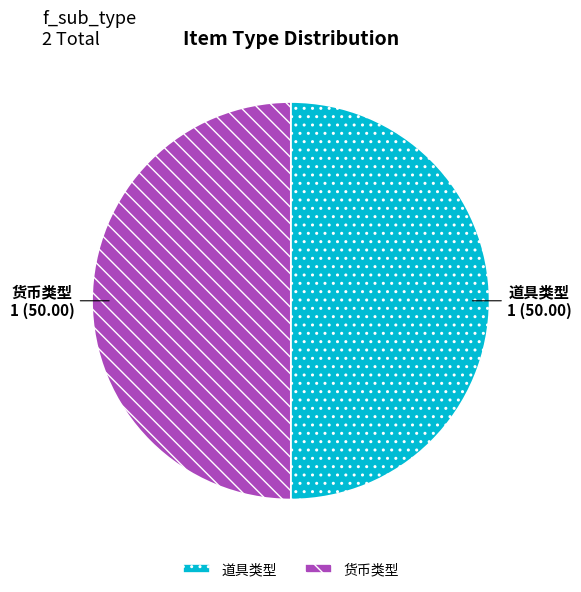

What is the ratio of the value at 货币类型 to the value at 道具类型?

1.0